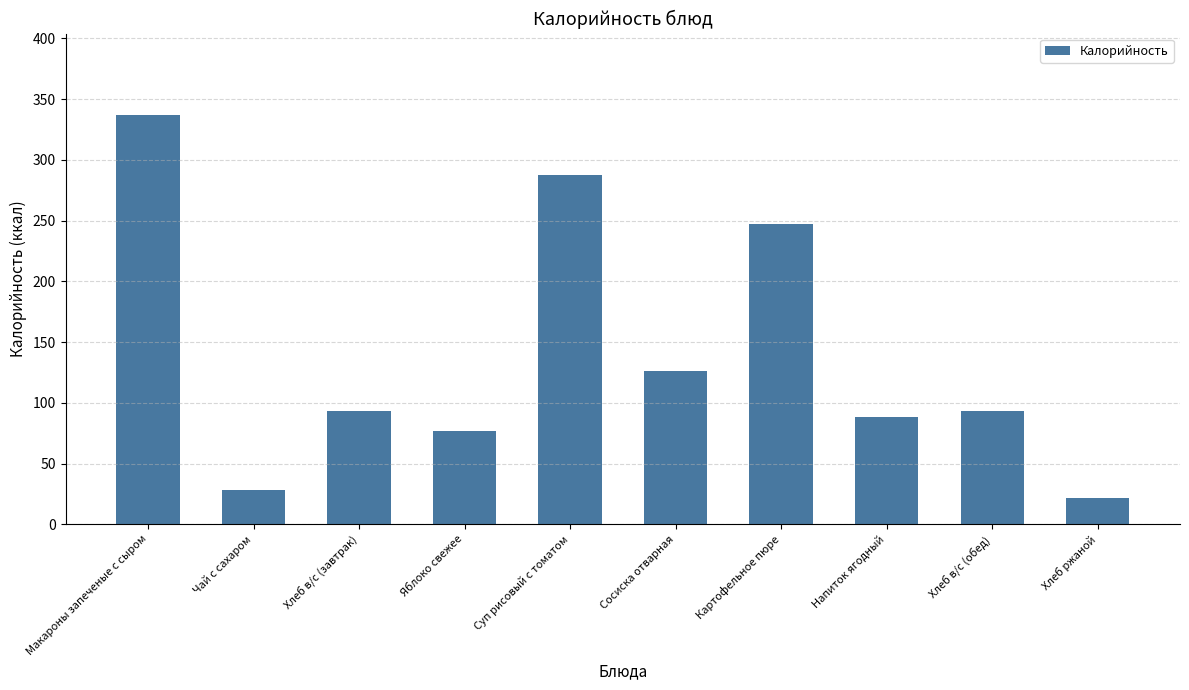

Where is the data nearest to the value 179?

Сосиска отварная